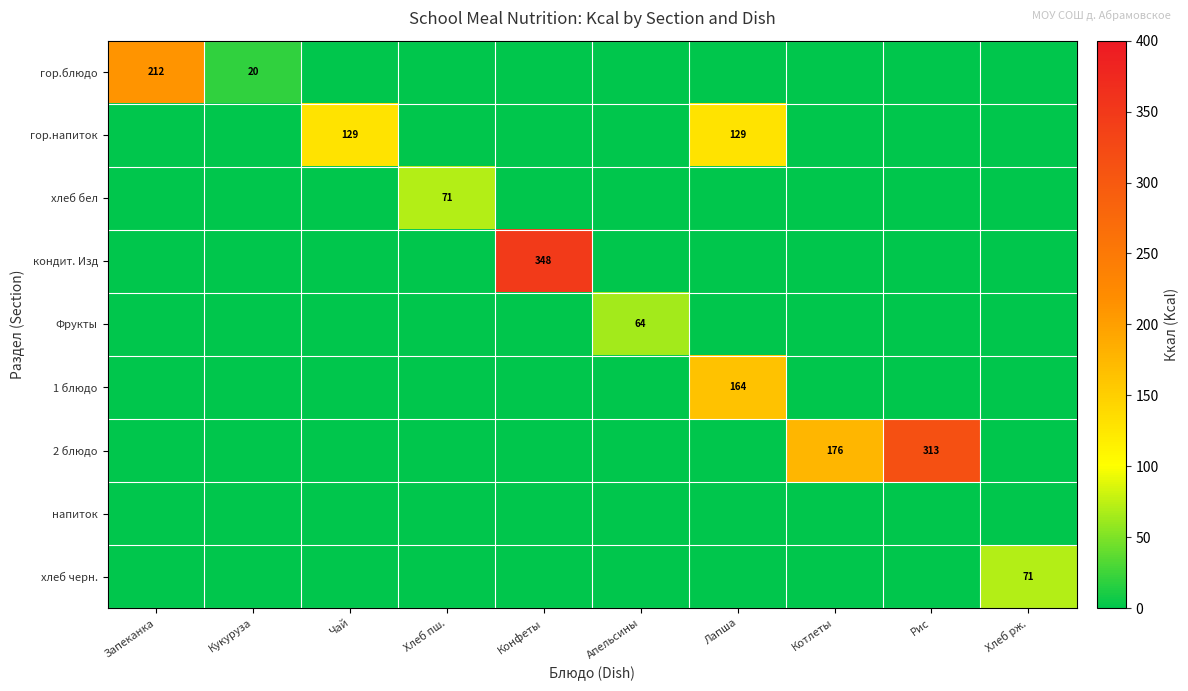

The value of 2 блюдо at Котлеты is 246. True or false?

False